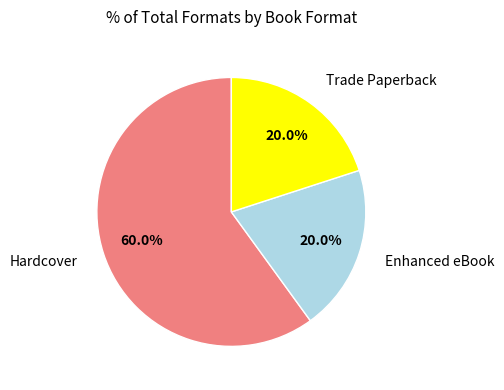

What is the ratio of the value at Trade Paperback to the value at Hardcover?

0.3